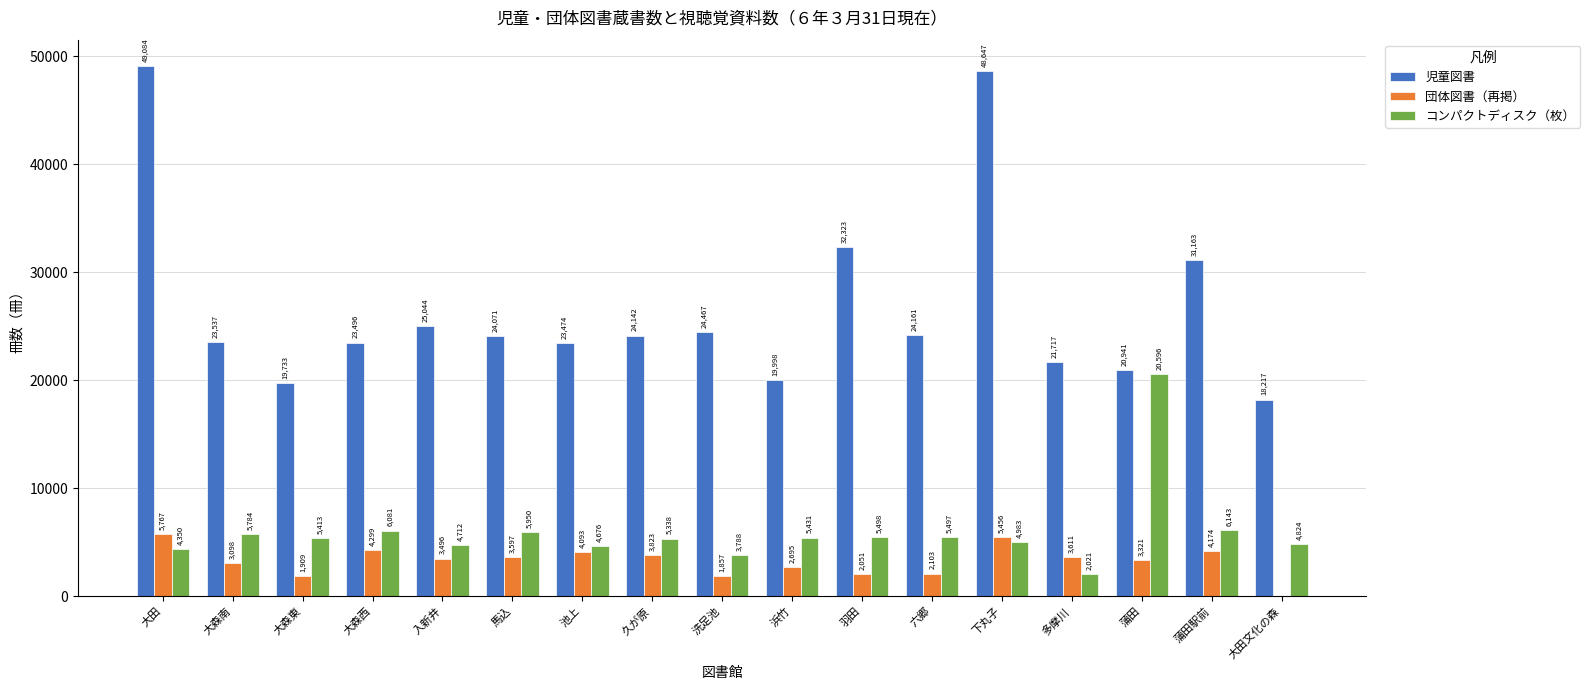

Read the 児童図書 value at 下丸子, to the nearest 50.

48650